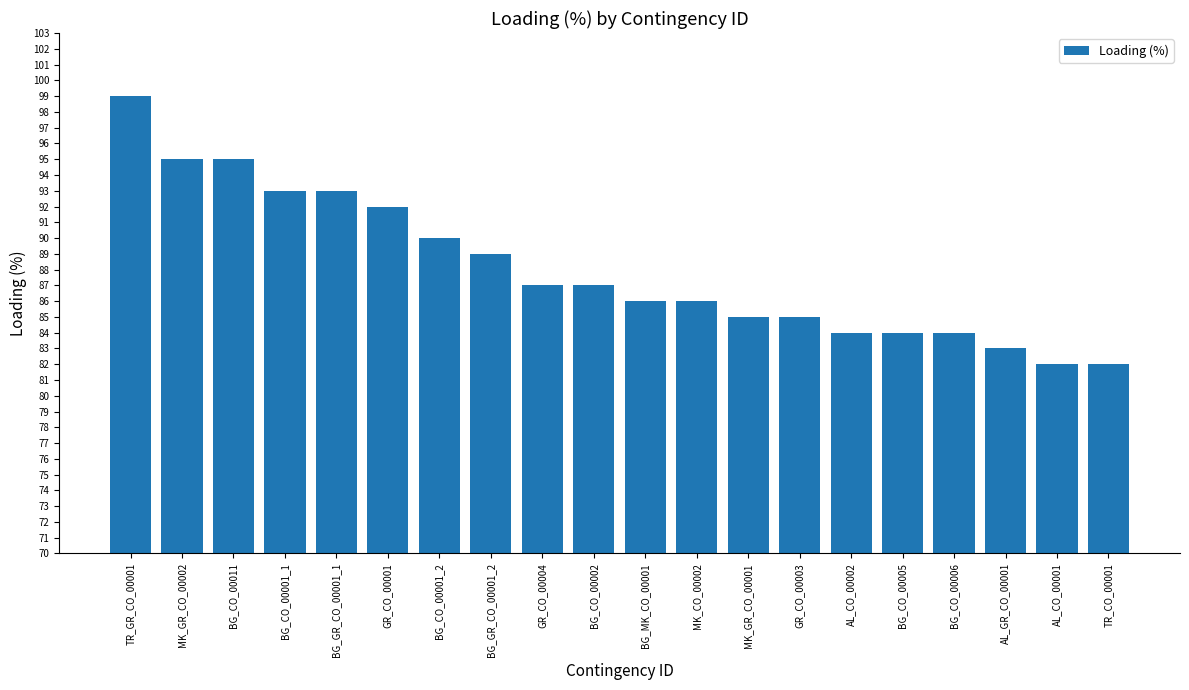

Are the bars horizontal?

No